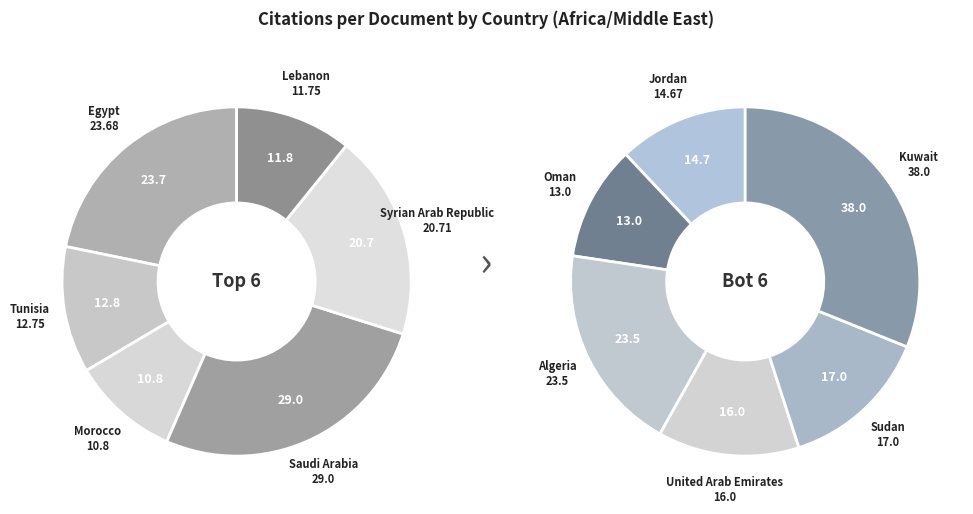

To the nearest percent, what is the difference between the largest and smallest slice percentages?

12%